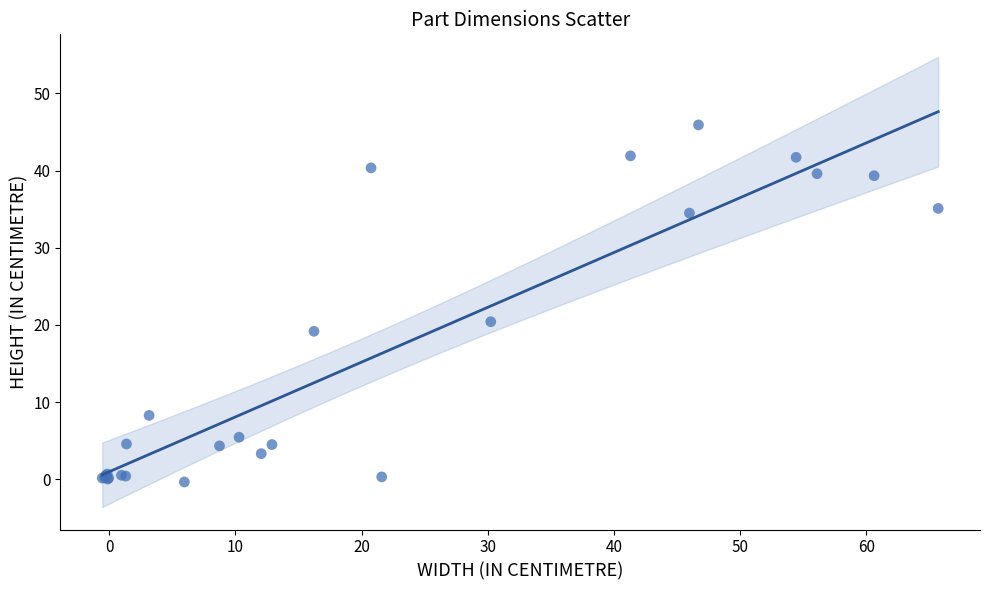

What Y value in the scatter plot is closest to 22?

20.4